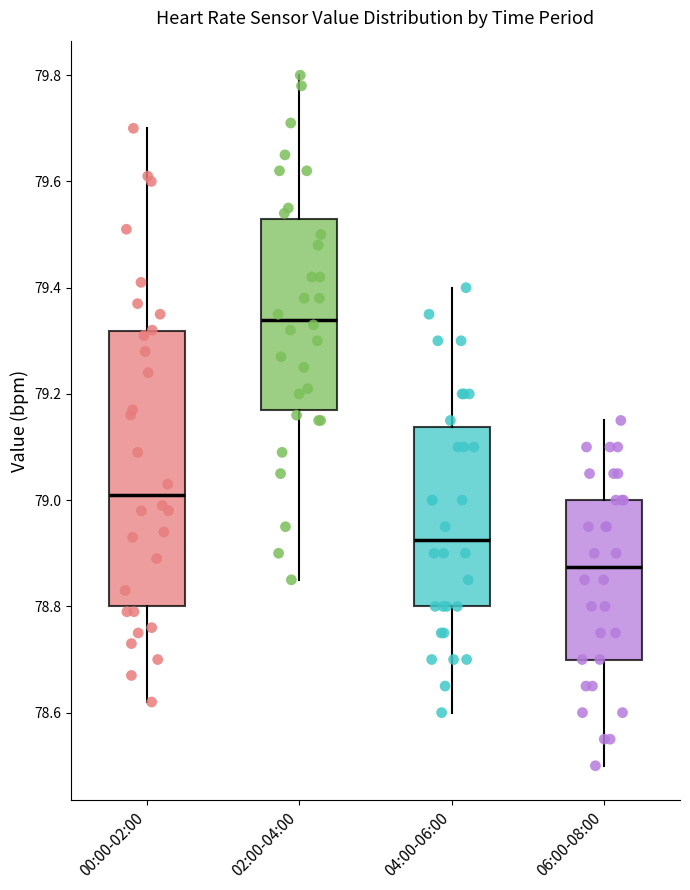

Reading left to right, transcribe this box plot: for each box, give where its median line is, the range the box spans, and where its two whiskers end, as read against the y-axis. The values are not printed on the chart, so give them approximately, as read against the axis.

00:00-02:00: median 79.02, box 78.80 to 79.32, whiskers 78.62 to 79.70
02:00-04:00: median 79.34, box 79.18 to 79.54, whiskers 78.86 to 79.80
04:00-06:00: median 78.92, box 78.80 to 79.14, whiskers 78.60 to 79.40
06:00-08:00: median 78.88, box 78.70 to 79.00, whiskers 78.50 to 79.16